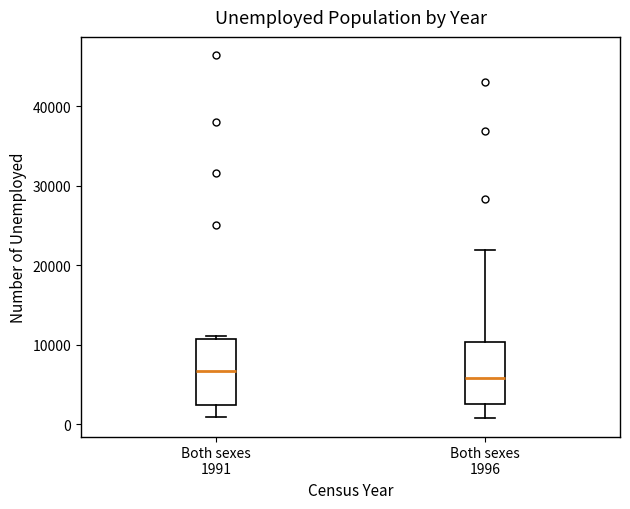

Where is the upper edge of the box for Both sexes 1991 on the y-axis? The values are not printed on the chart, so give them approximately, as read against the axis.

11000